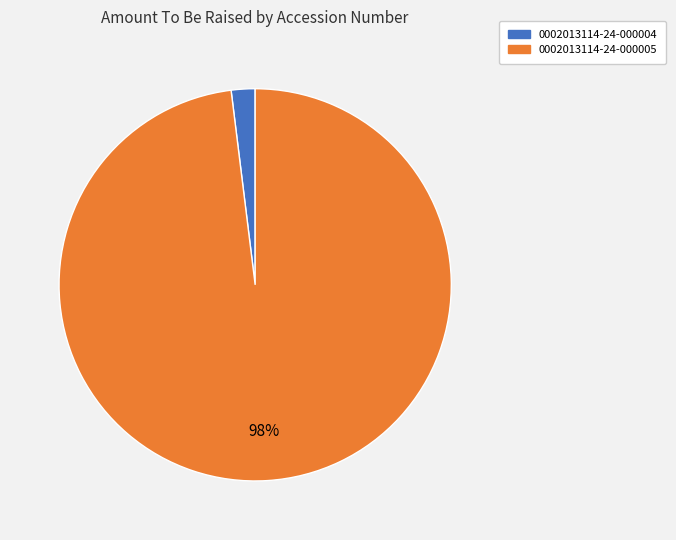

What is the largest slice in the pie chart?

0002013114-24-000005